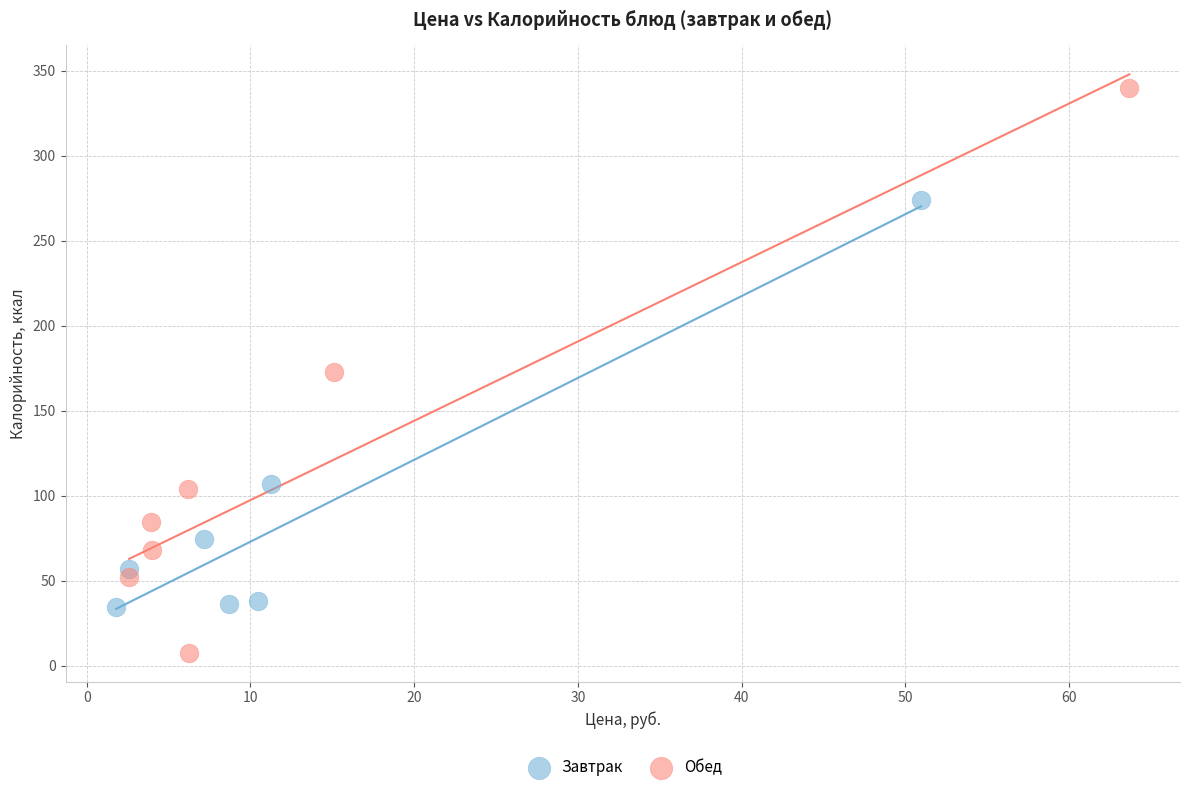

Which series reaches the maximum Y coordinate?

Обед